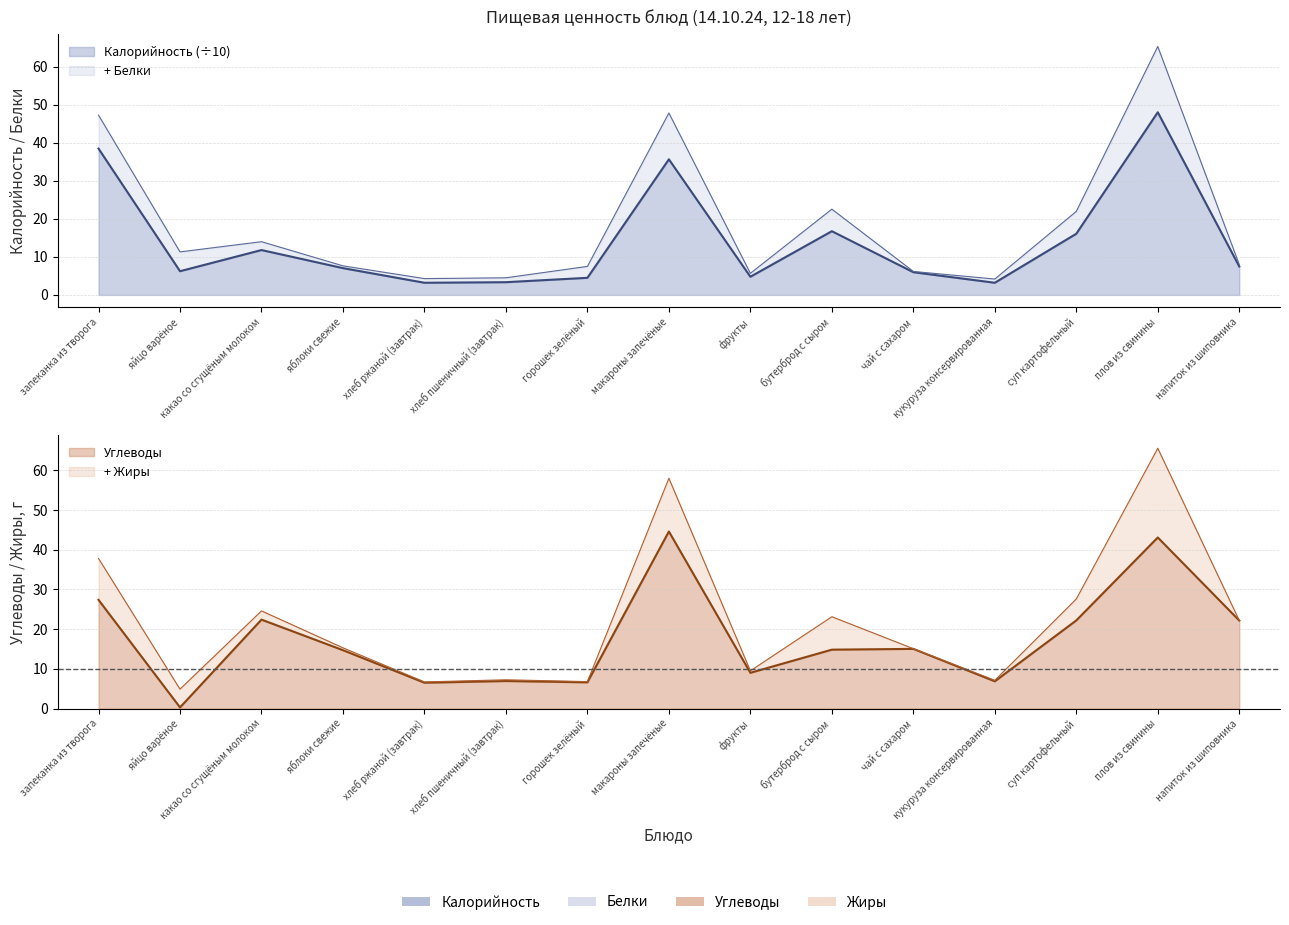

Which series has the largest range (max minus min)?

Калорийность